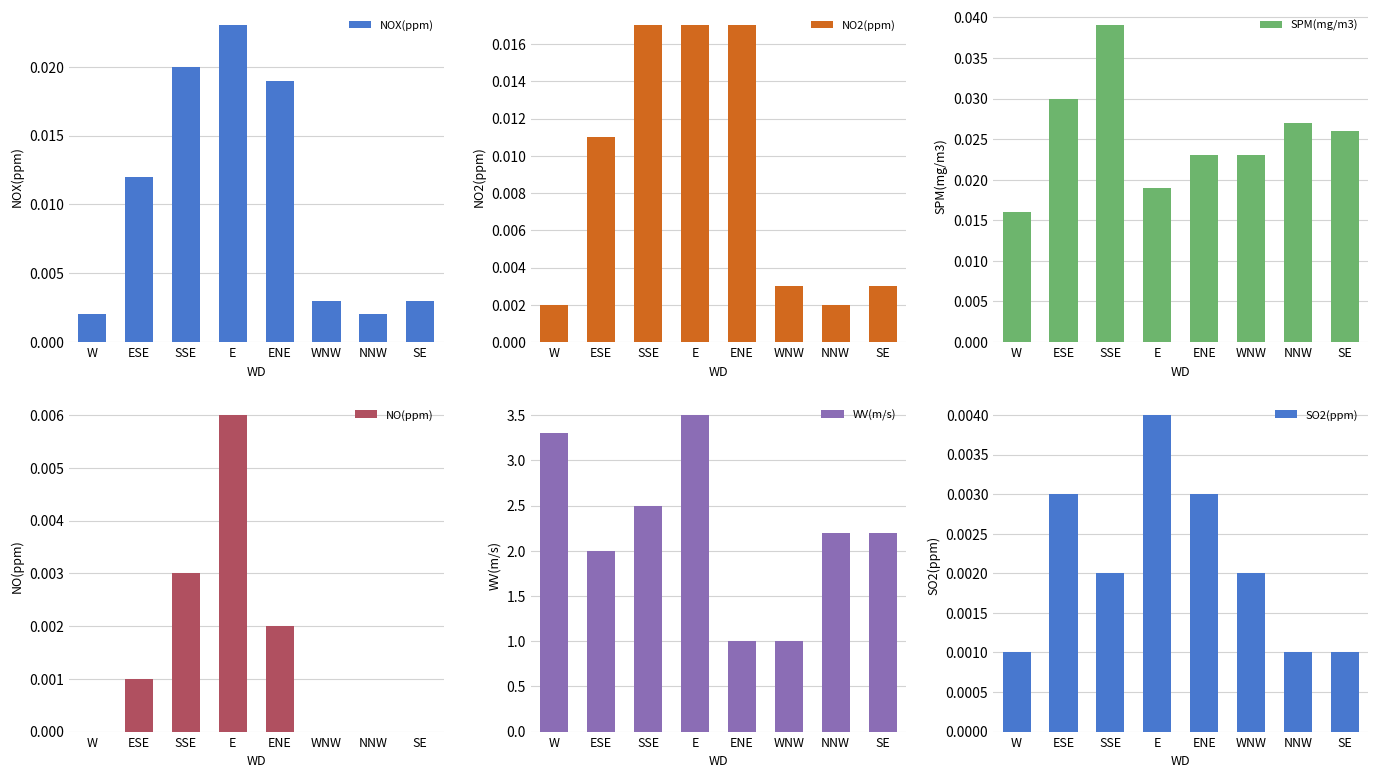

Which category has the highest value in the WV(m/s) series?

E